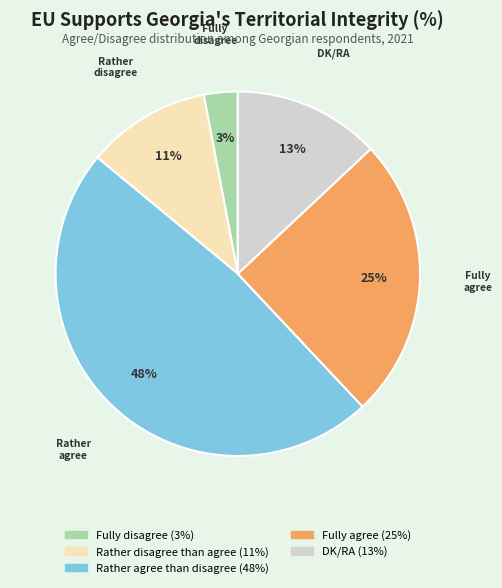

Is there a majority slice in this chart?

No